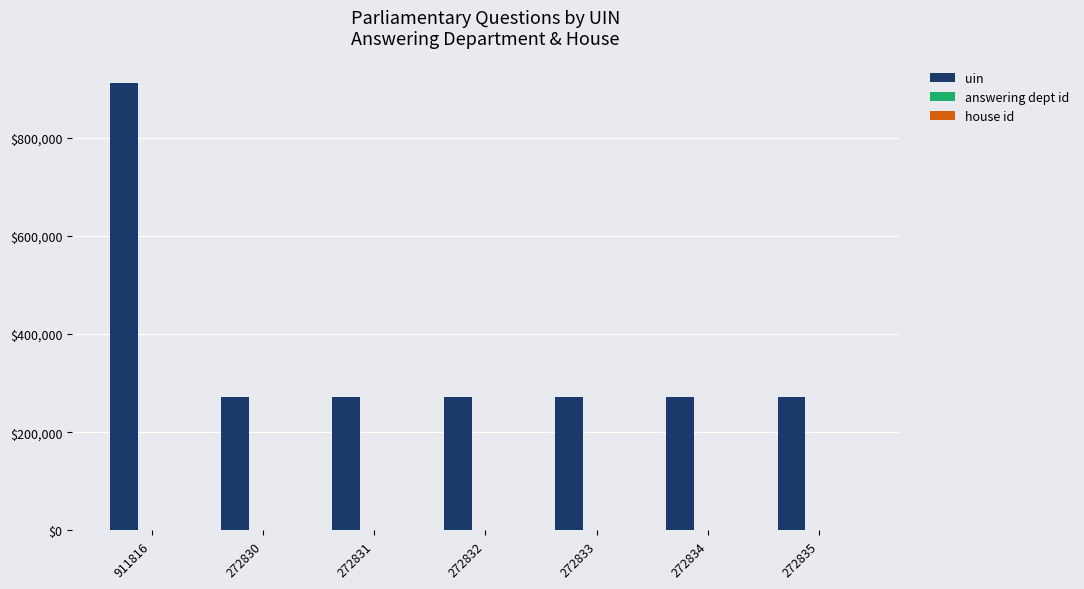

Does the chart contain stacked bars?

No